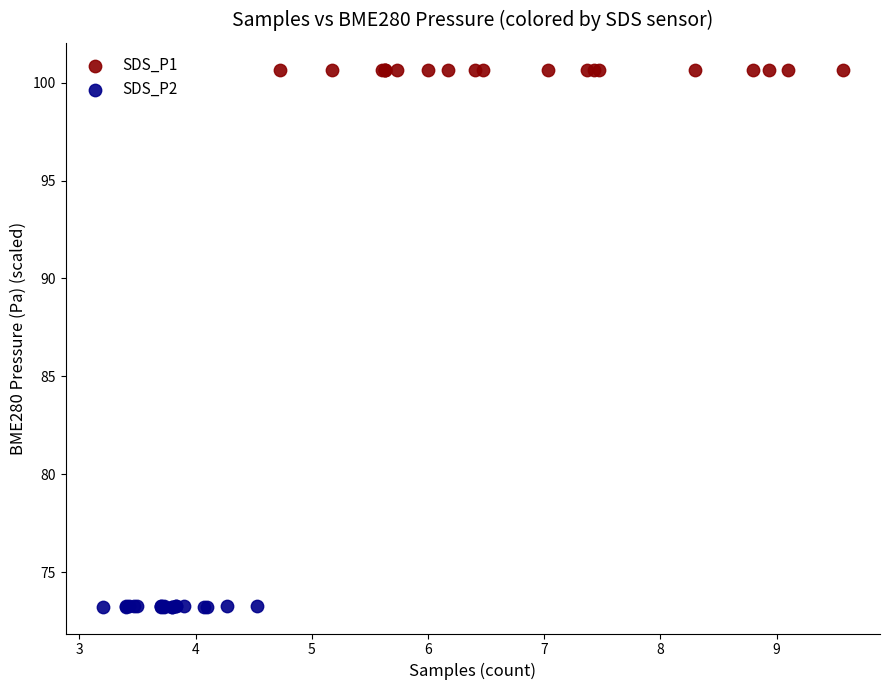

Which series contains the lowest Y value?

SDS_P2